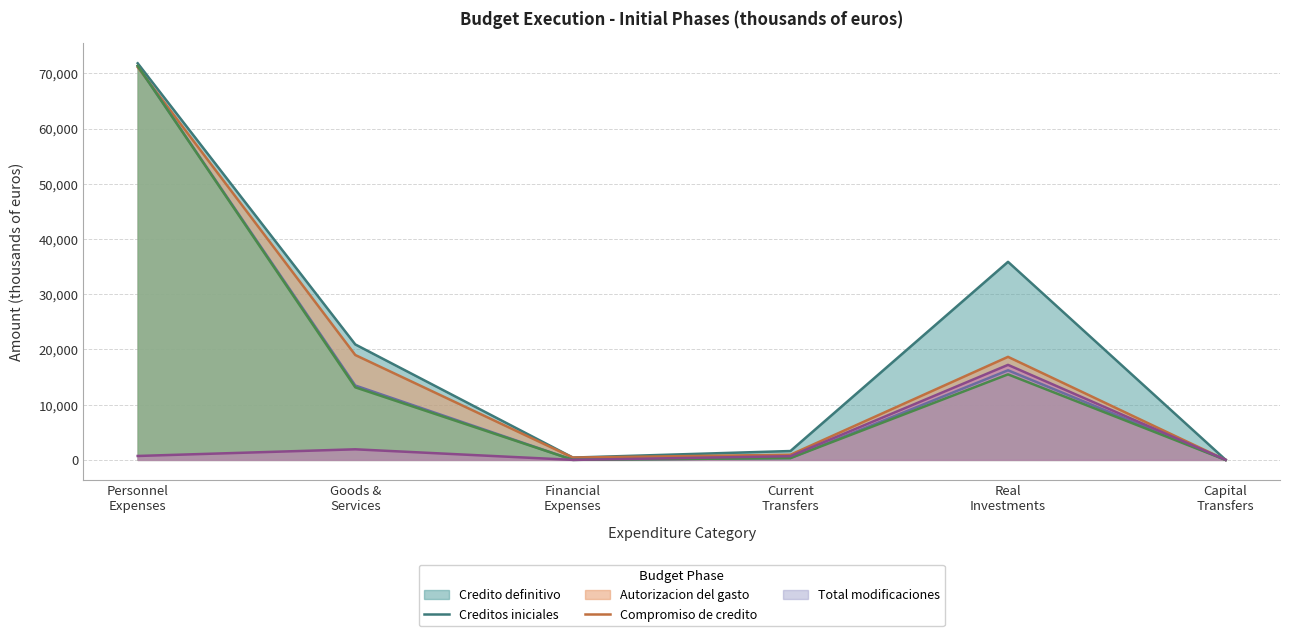

Which series has the largest total across all categories?

Credito definitivo